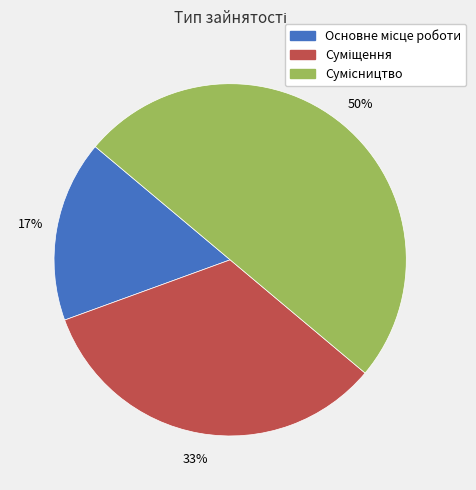

To the nearest percent, what is the average slice percentage?

33%